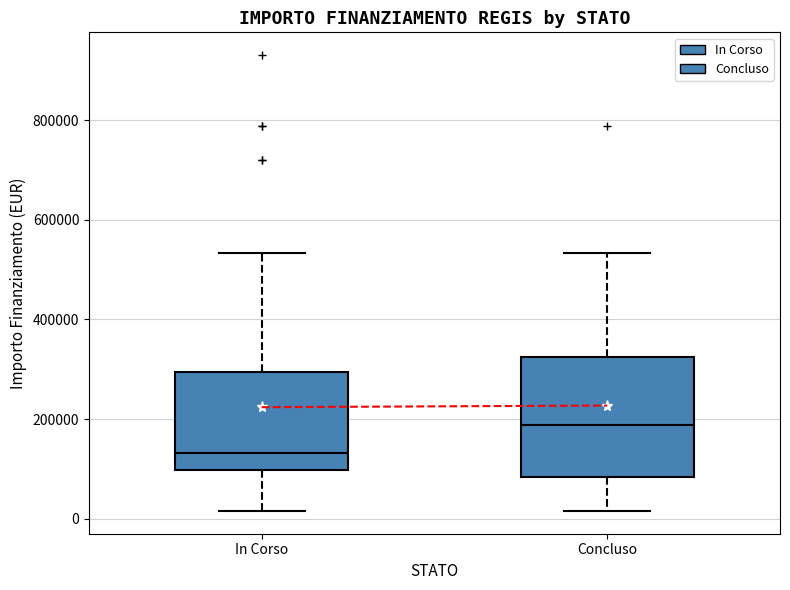

Which box has the highest median line?

Concluso